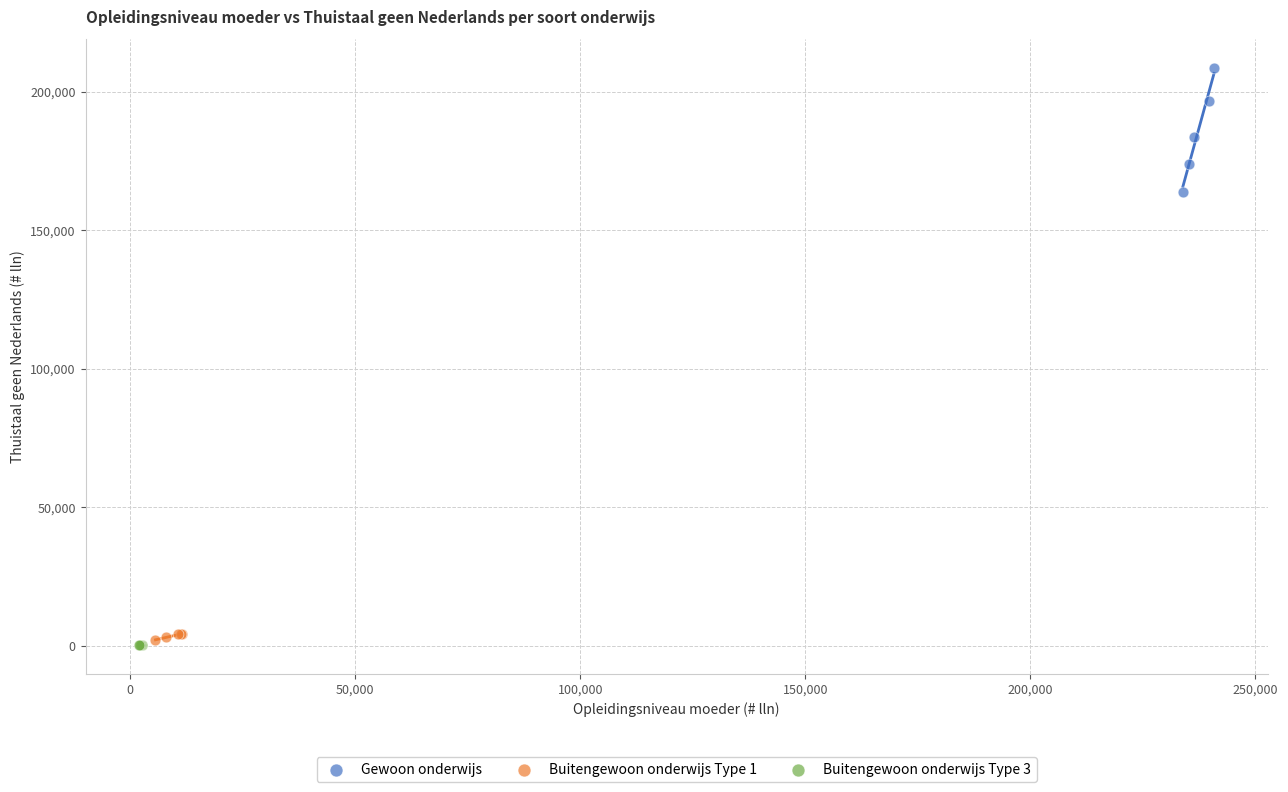

Which series contains the highest Y value?

Gewoon onderwijs